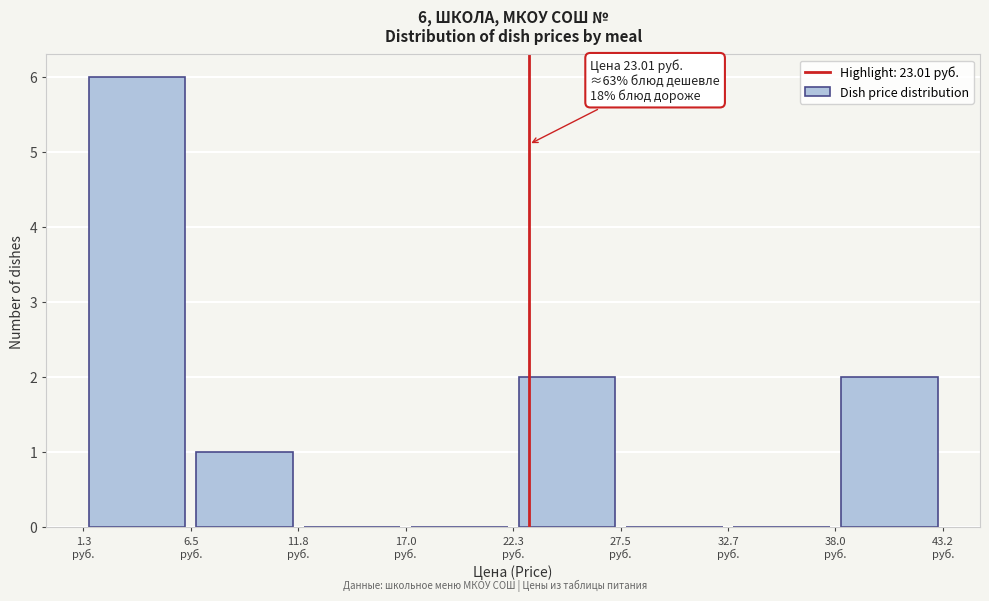

Which range on the x-axis has the tallest bar?

1 to 7